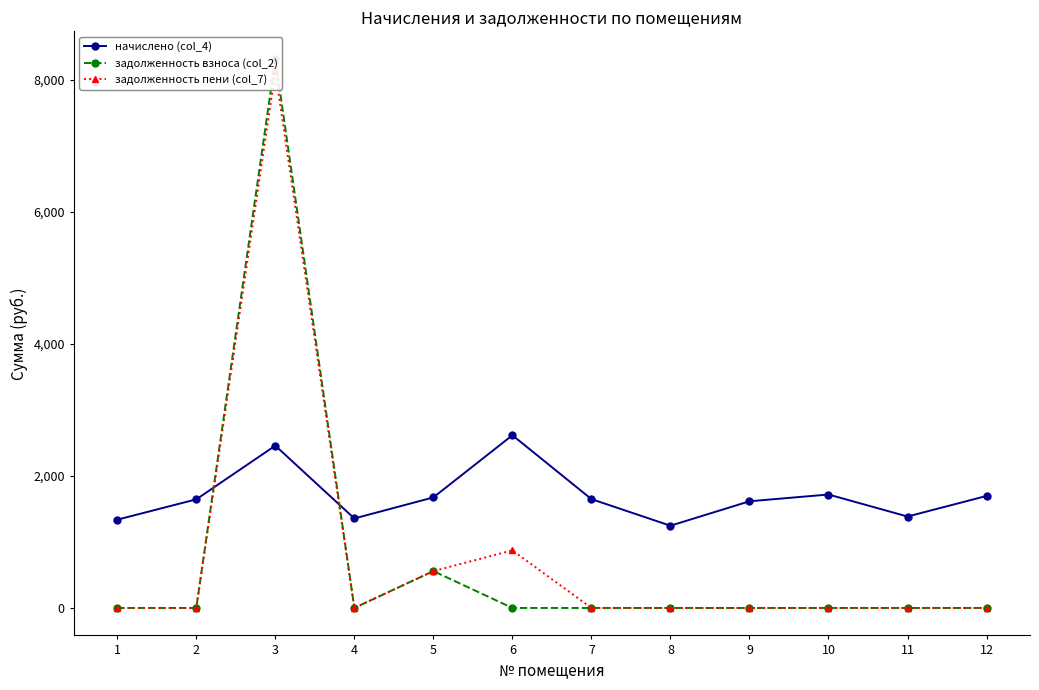

Where is the first local maximum for задолженность пени (col_7)?

3